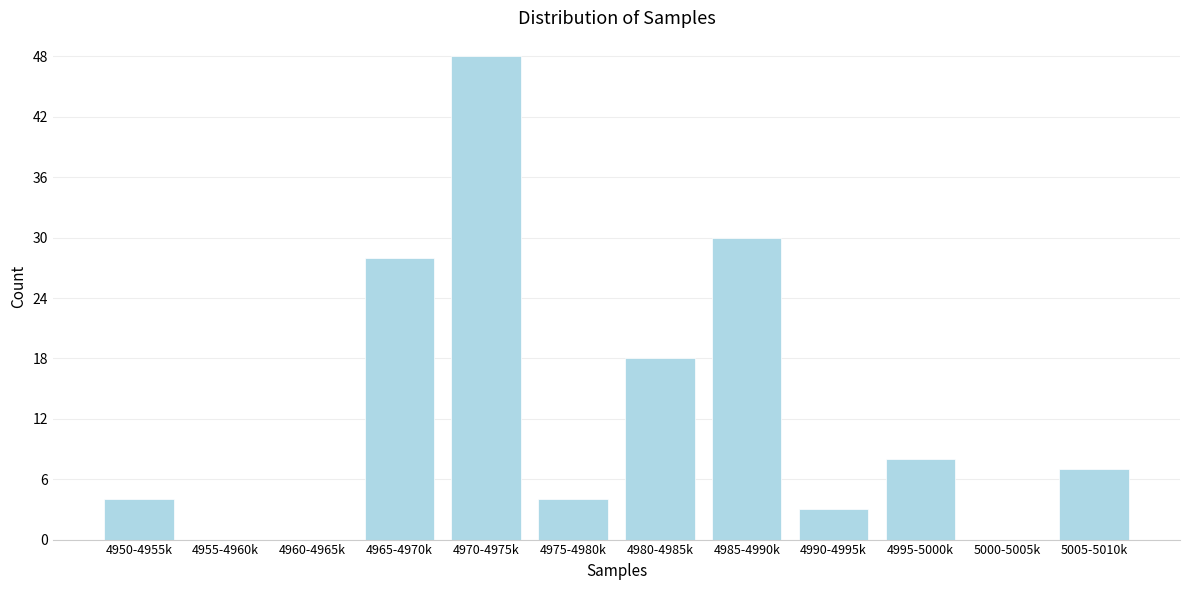

Reading left to right, what are all the values shown in this chart?

4950-4955k=4	4955-4960k=0	4960-4965k=0	4965-4970k=28	4970-4975k=48	4975-4980k=4	4980-4985k=18	4985-4990k=30	4990-4995k=3	4995-5000k=8	5000-5005k=0	5005-5010k=7